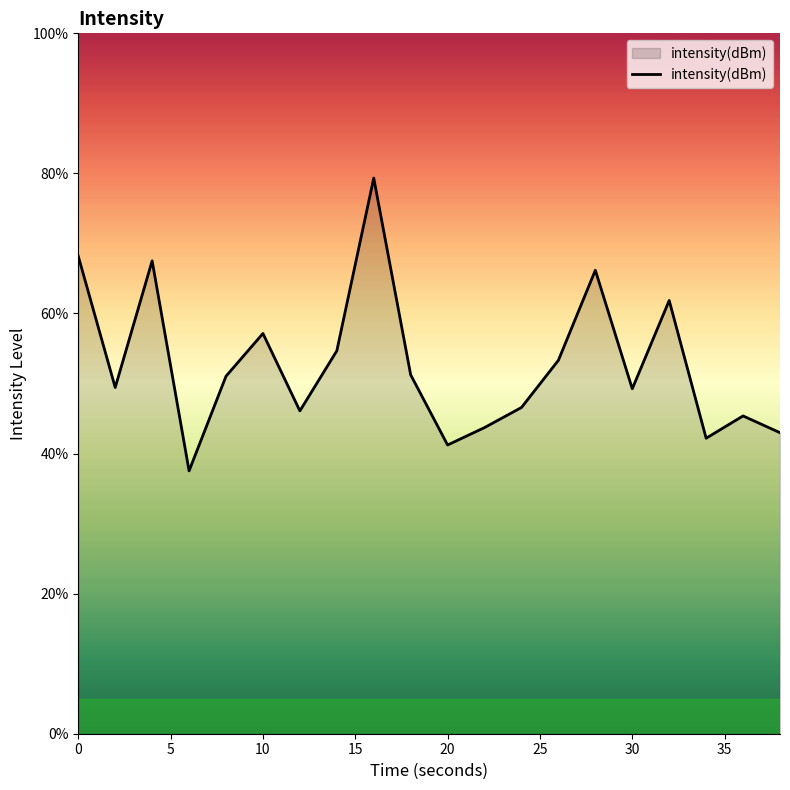

What is the difference between the maximum and minimum values?

41.8